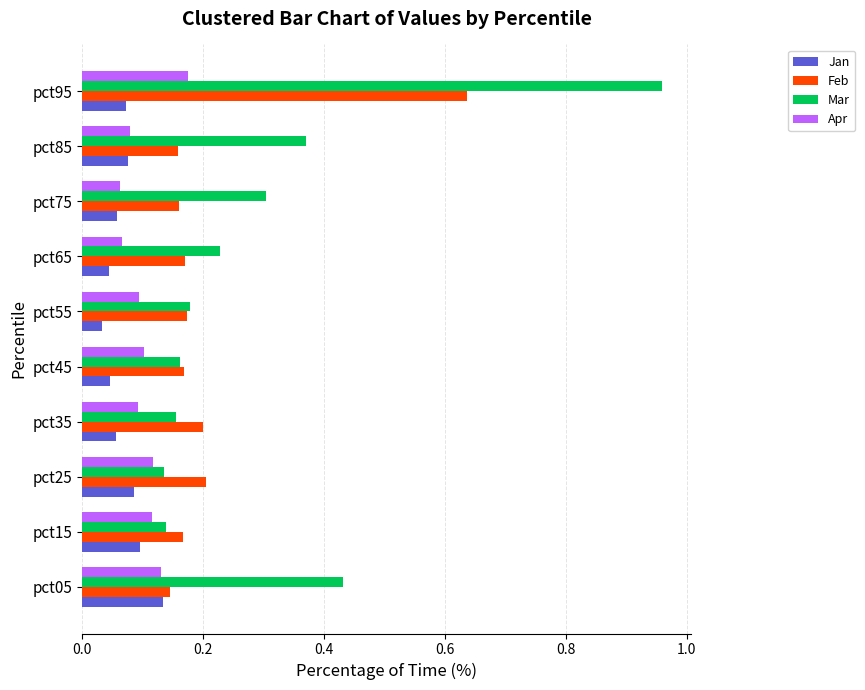

What is the sum of all Feb values?

2.2